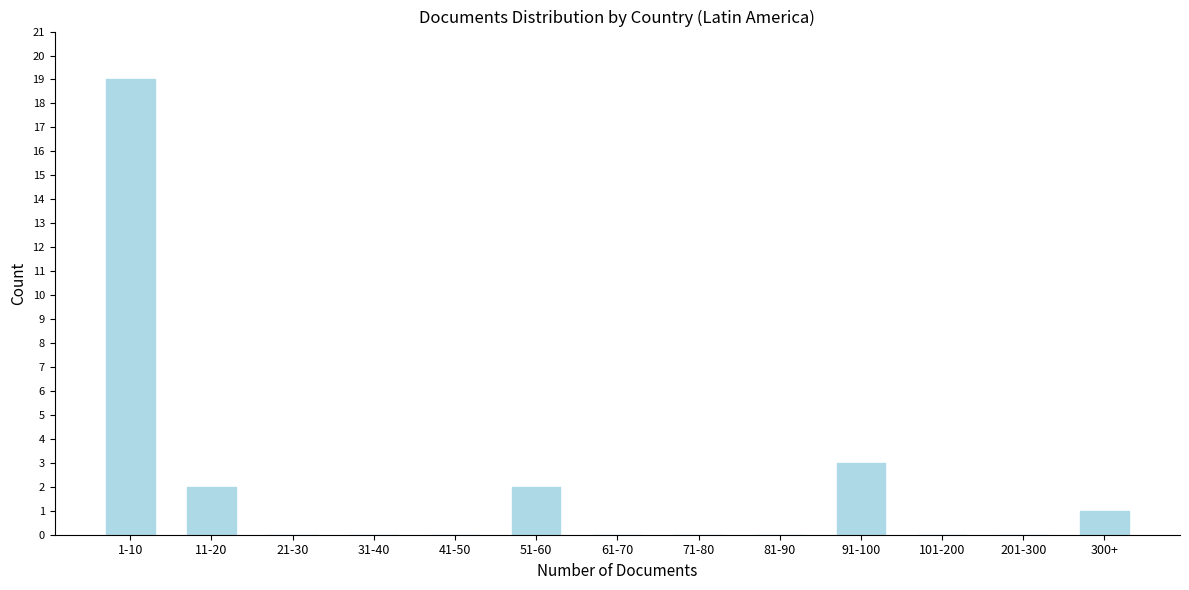

Reading left to right, list all the values displayed in this chart.

1-10=19	11-20=2	21-30=0	31-40=0	41-50=0	51-60=2	61-70=0	71-80=0	81-90=0	91-100=3	101-200=0	201-300=0	300+=1